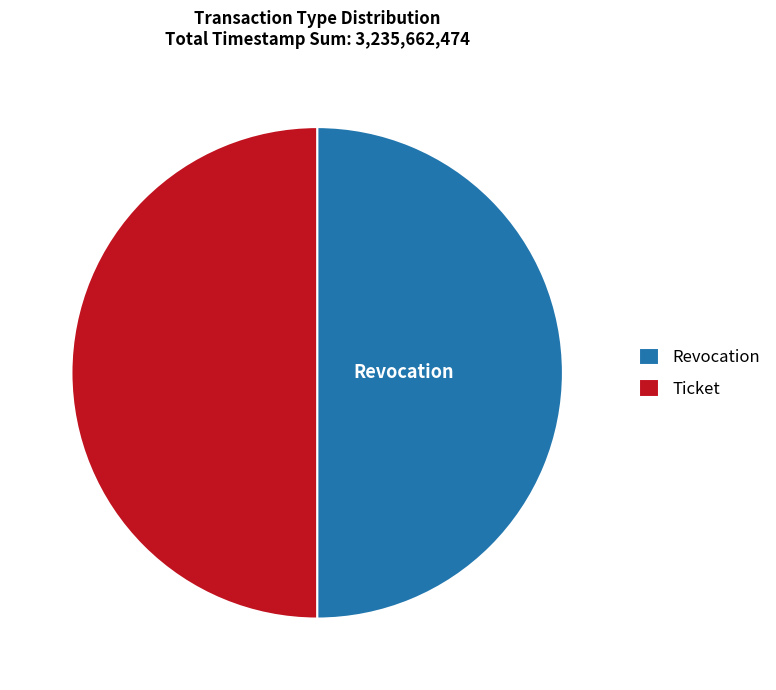

True or false: Ticket accounts for 56% of the total.

False